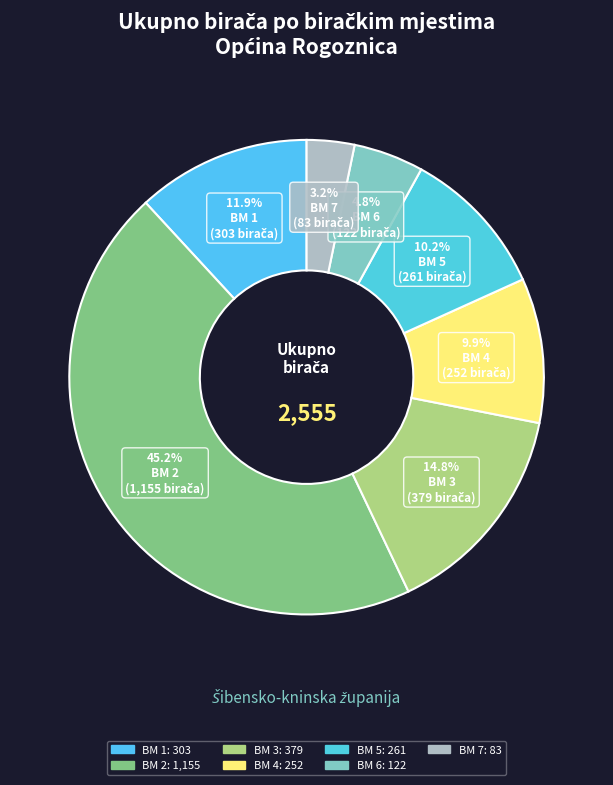

What portion of the pie excludes BM 7?

96.8%